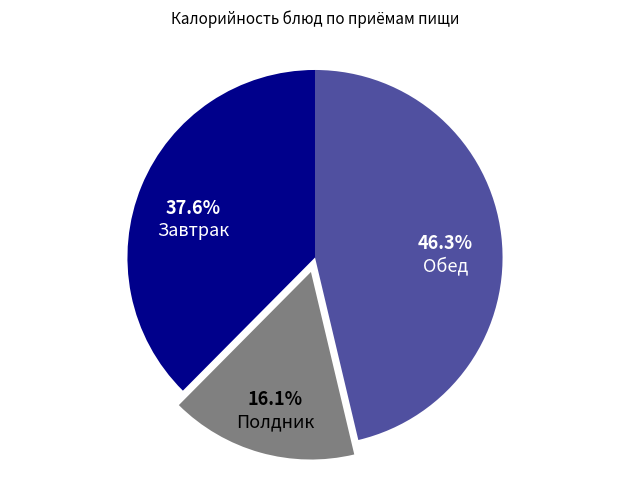

Which slice is the largest?

Обед